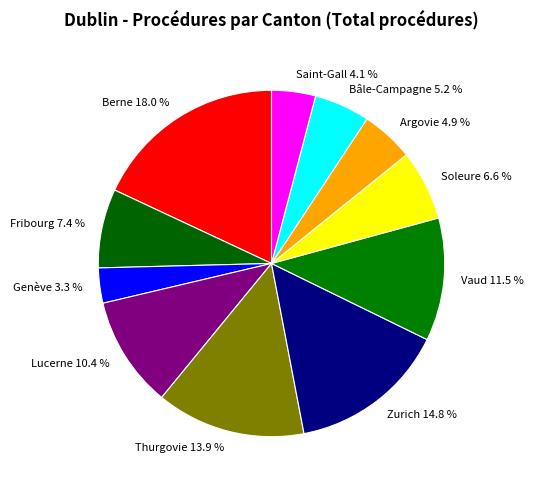

To the nearest percent, what percentage of the pie is Fribourg?

7%